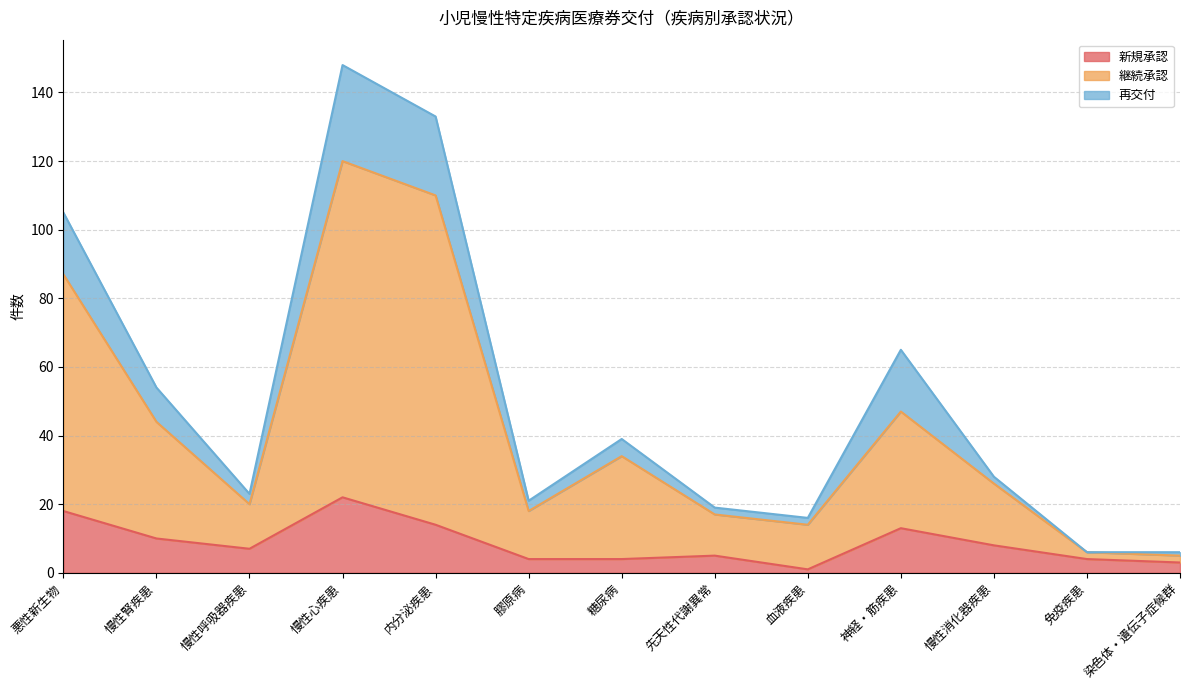

What are all the series names shown in the legend?

新規承認, 継続承認, 再交付